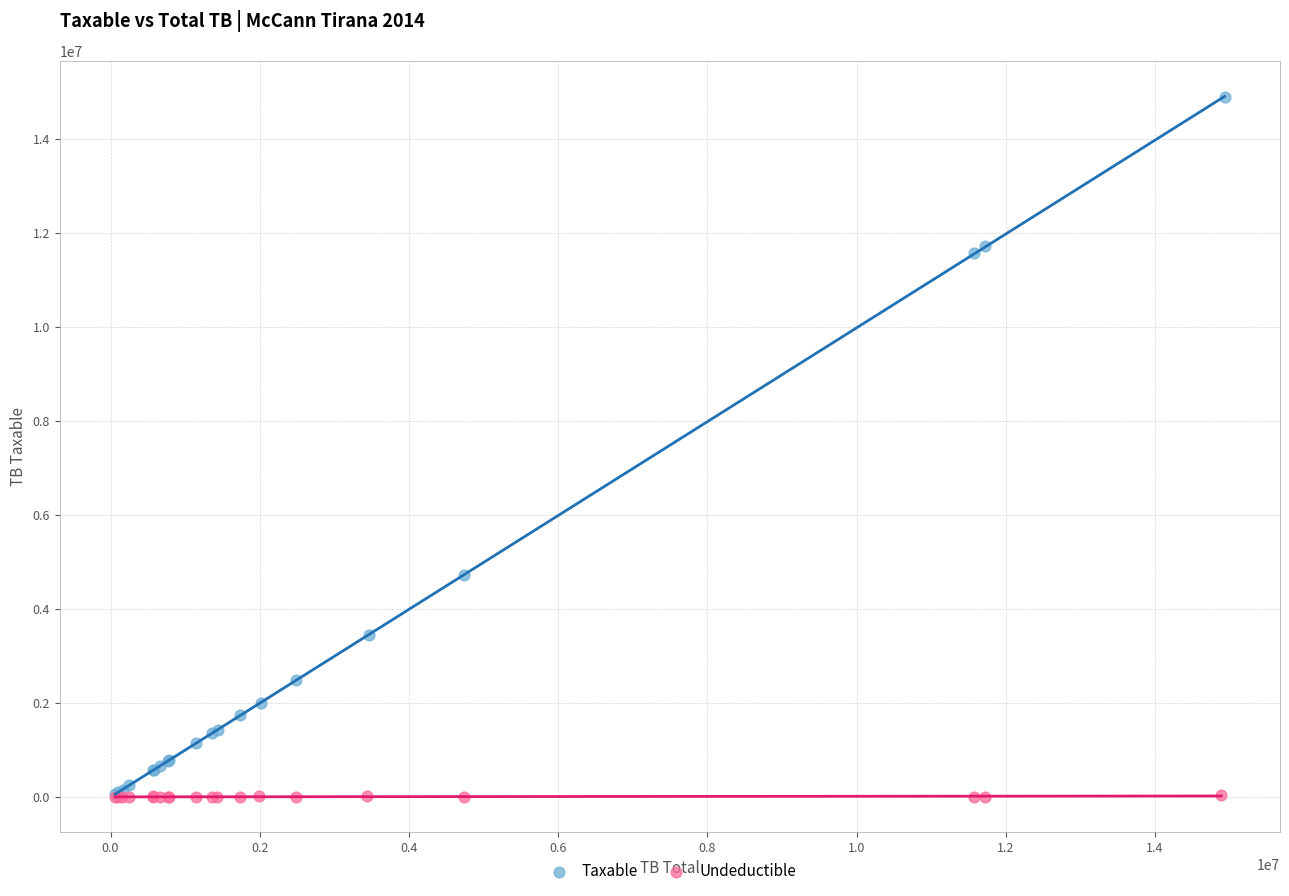

Which series has the largest Y range (max minus min)?

Taxable